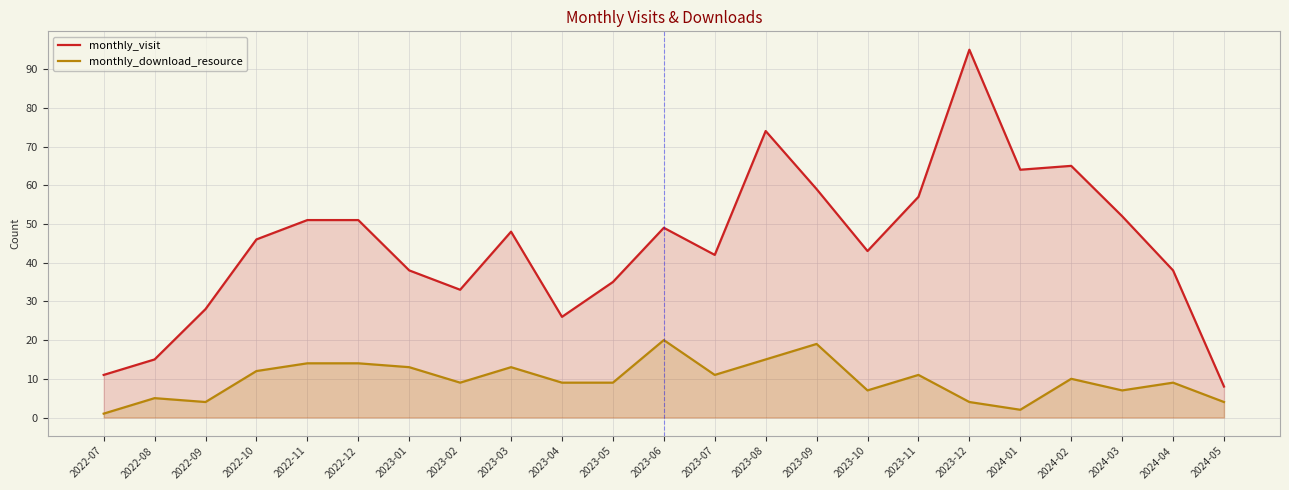

What is the difference between the highest and lowest values at 2024-01?

62